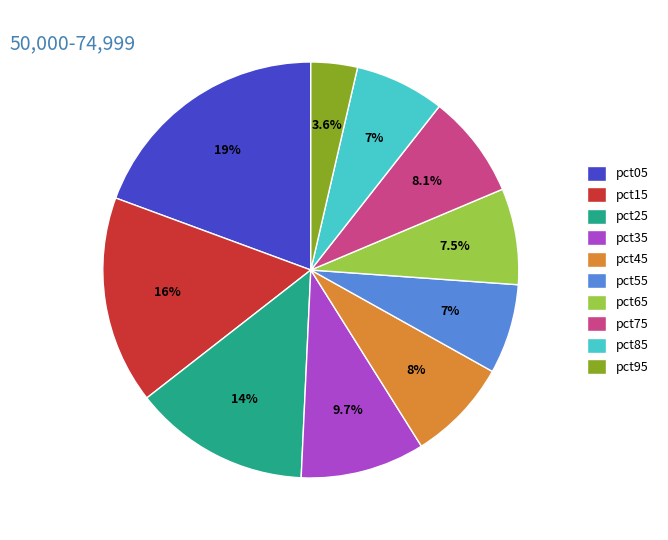

To the nearest percent, what is the average slice percentage?

10%